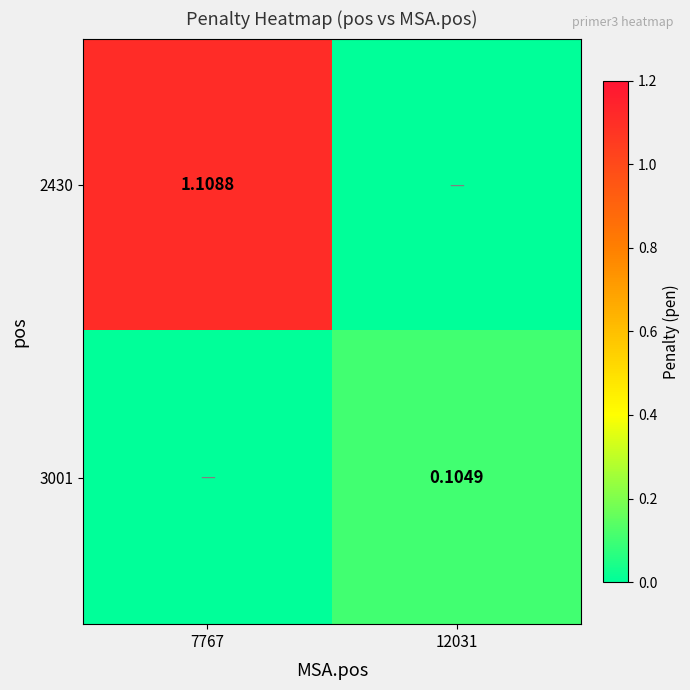

Where is 2430 nearest to the value 0?

12031